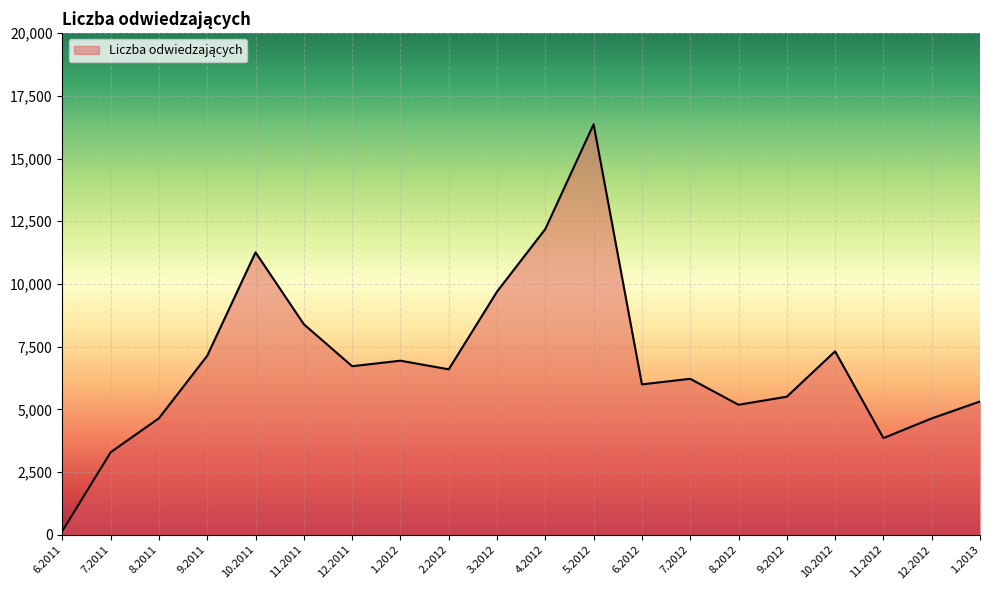

Between 8.2012 and 7.2011, which is larger?

8.2012